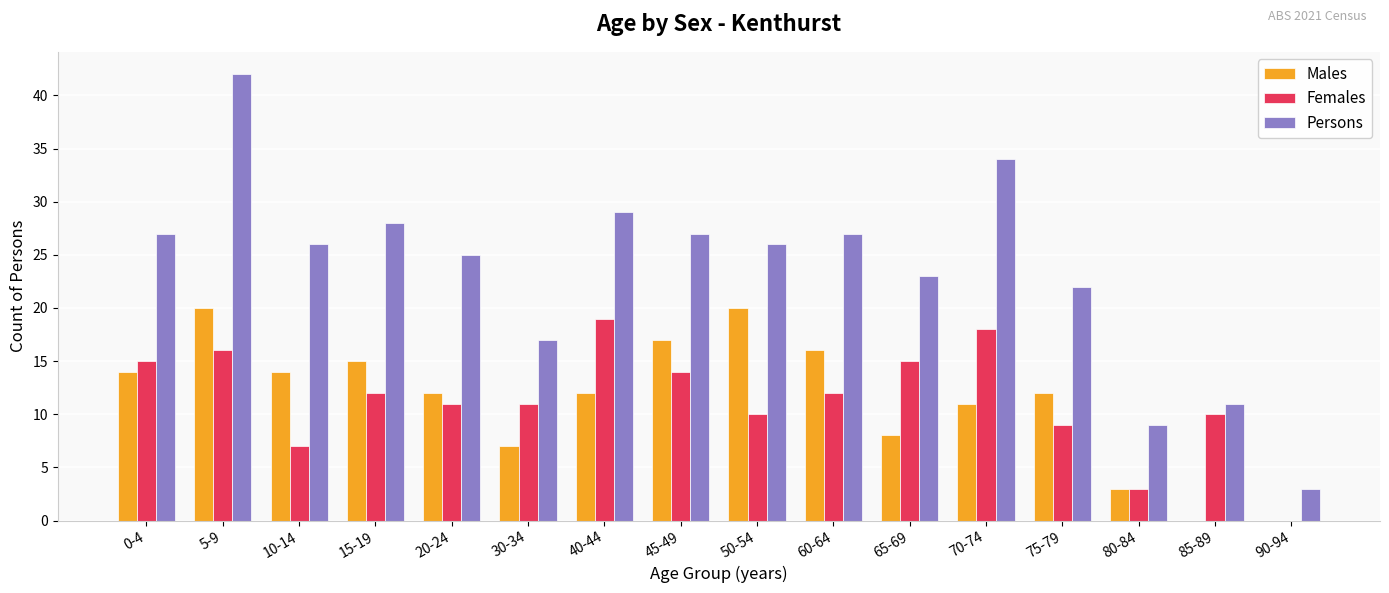

Between 80-84 and 85-89, which series saw the biggest shift?

Females